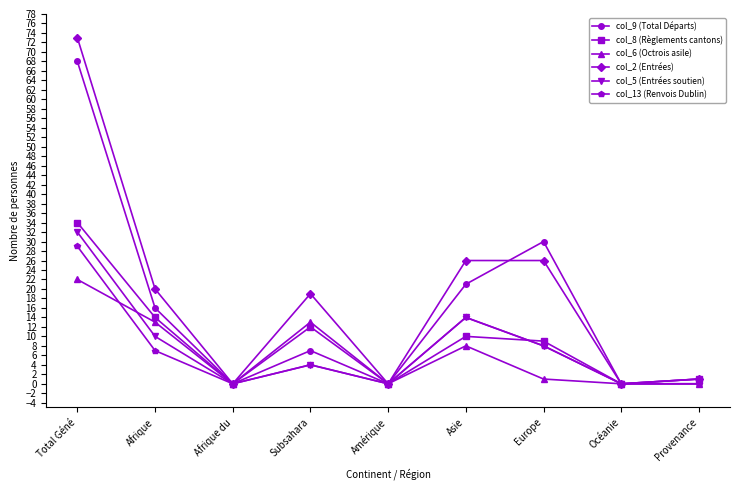

Reading left to right, what are all the values shown in this chart?

col_9 (Total Départs): 68	16	0	7	0	21	30	0	1
col_8 (Règlements cantons): 34	14	0	12	0	10	9	0	1
col_6 (Octrois asile): 22	13	0	13	0	8	1	0	0
col_2 (Entrées): 73	20	0	19	0	26	26	0	1
col_5 (Entrées soutien): 32	10	0	4	0	14	8	0	0
col_13 (Renvois Dublin): 29	7	0	4	0	14	8	0	0